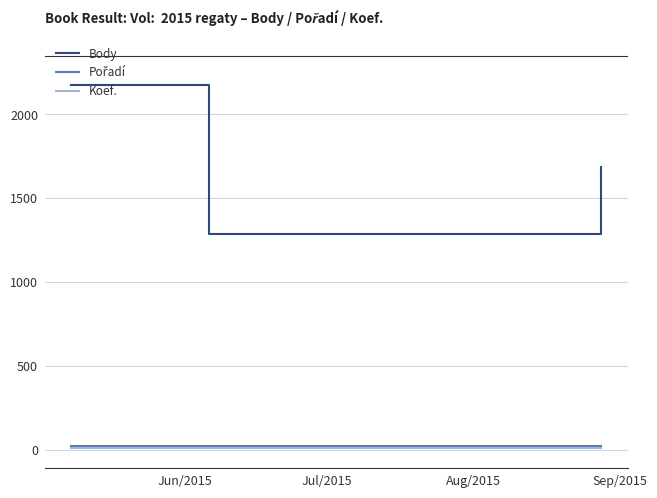

Does the chart display data point markers on the line(s)?

No